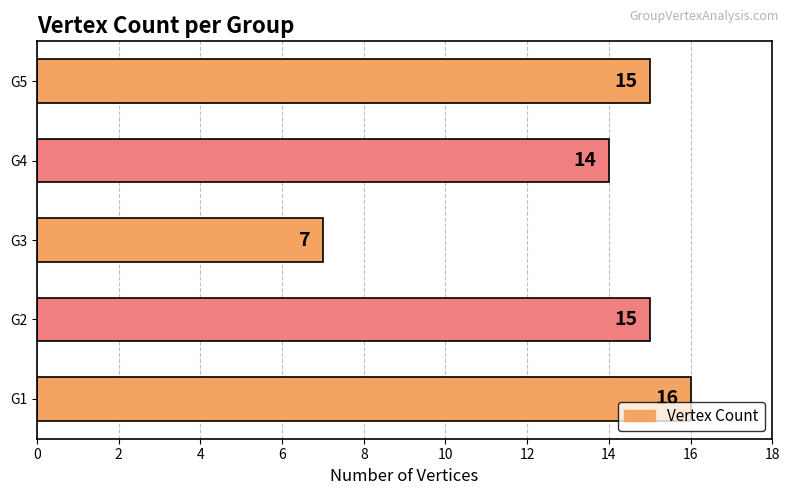

Reading bottom to top, extract all data points from this chart.

G1=16	G2=15	G3=7	G4=14	G5=15